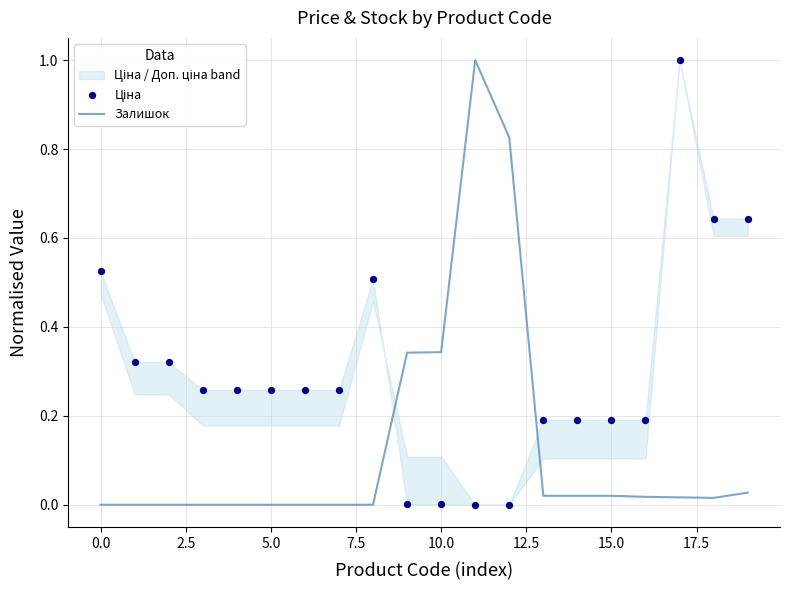

At which category is the sum across all series the highest?

17